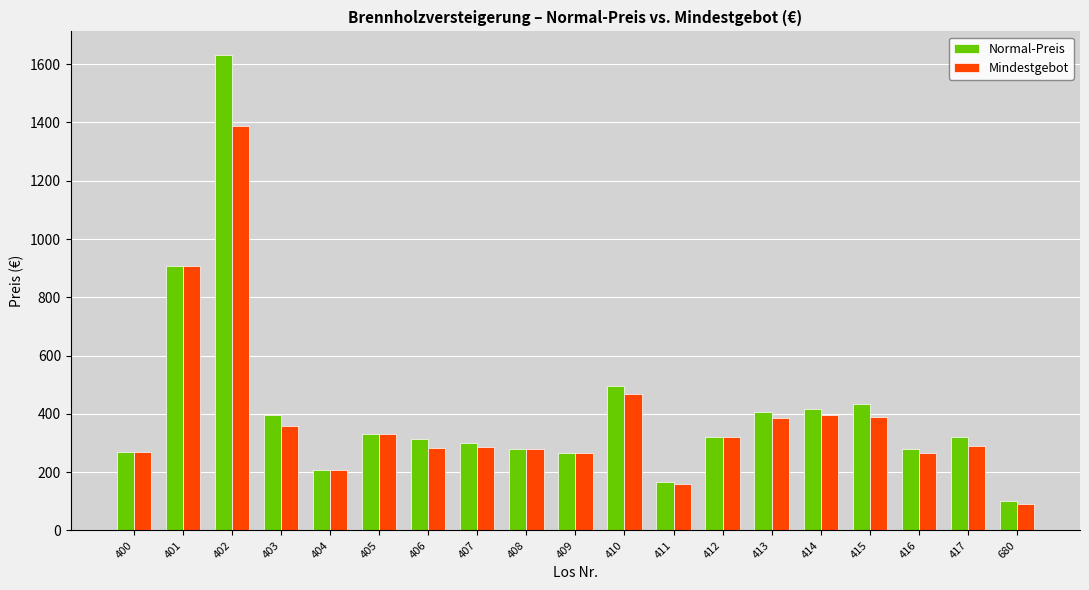

The value of Mindestgebot at 407 is 286.4. True or false?

True